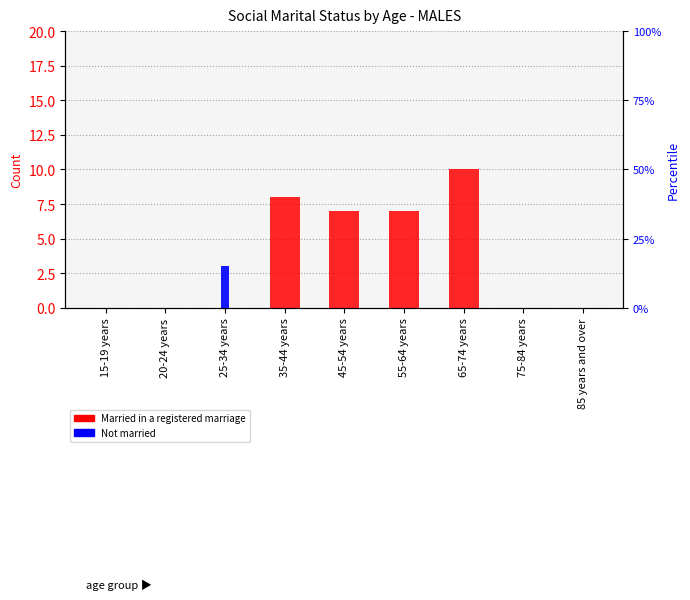

What is the difference between the Not married values at 25-34 years and 35-44 years?

3